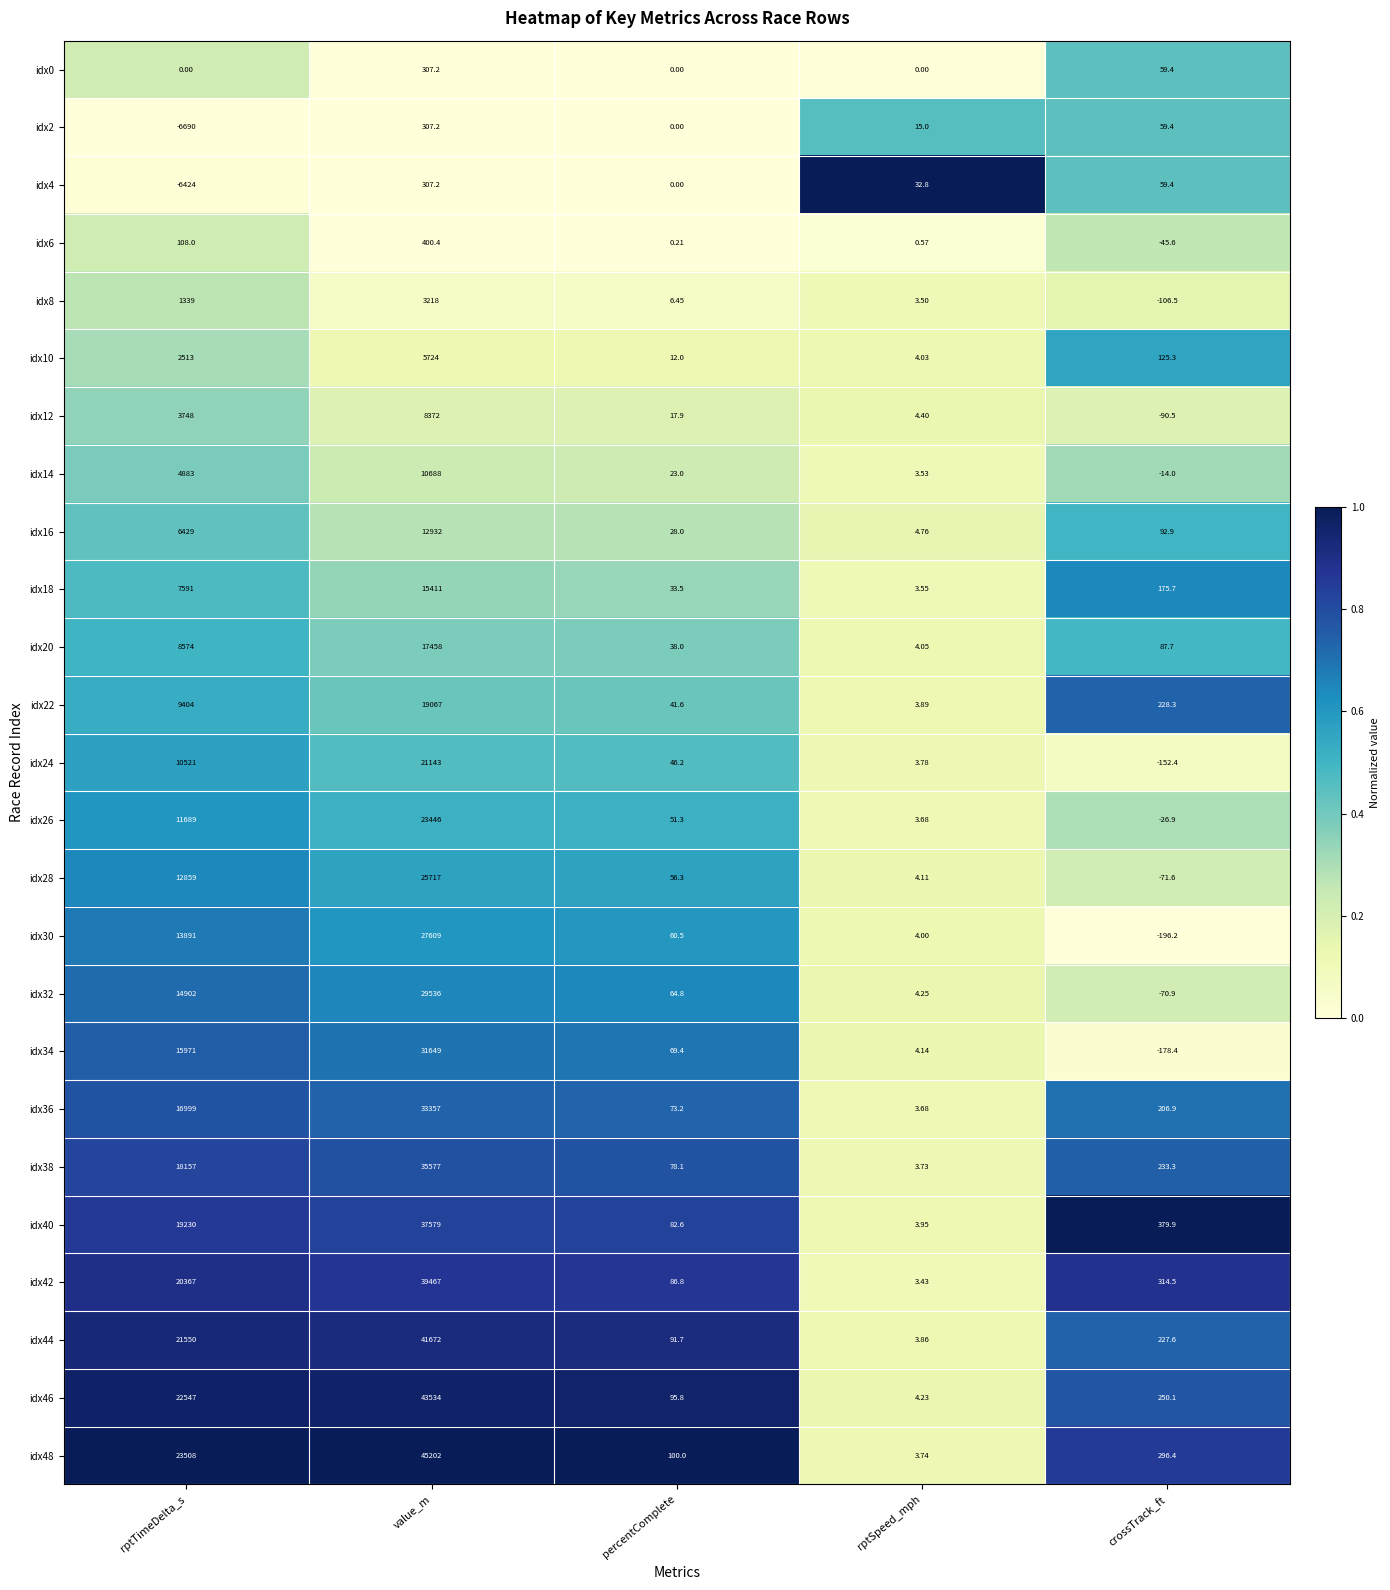

List the labels in order of idx32 value, largest first.

value_m, rptTimeDelta_s, percentComplete, rptSpeed_mph, crossTrack_ft